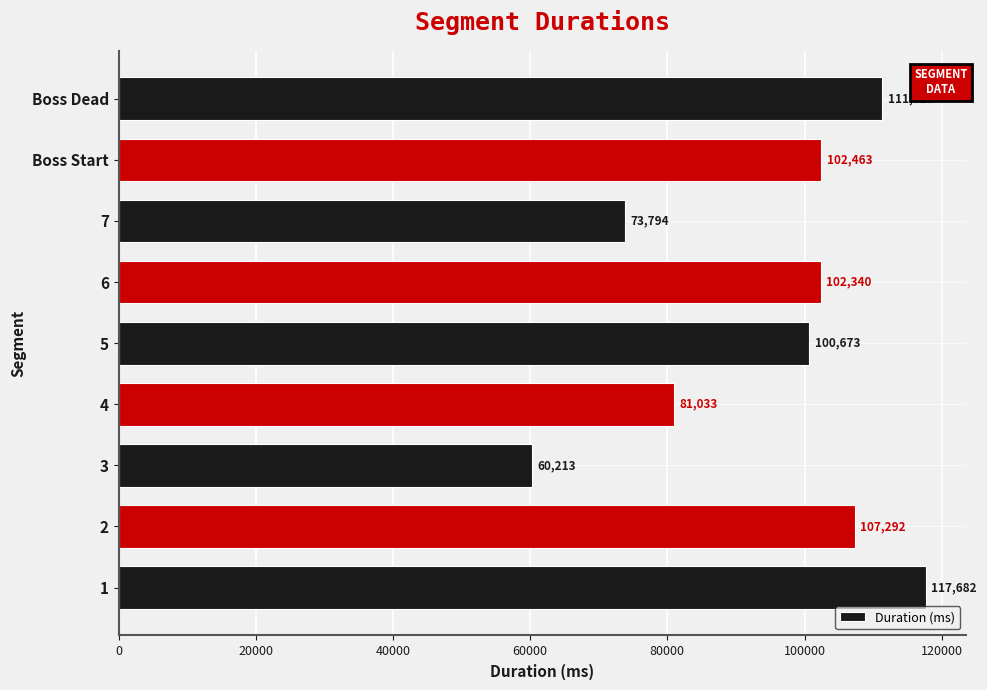

What is the sum of all values?

856819